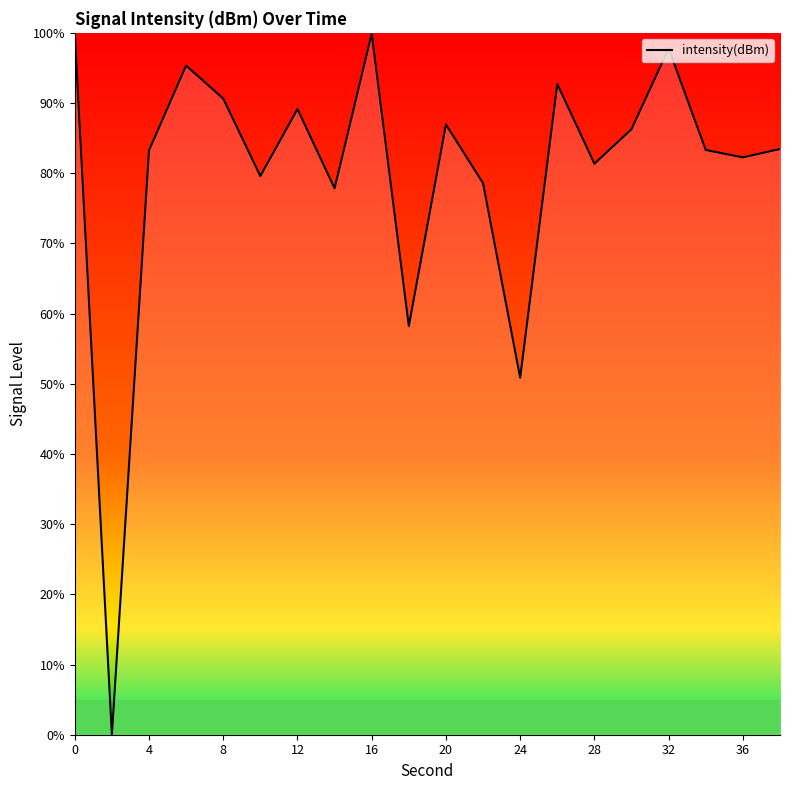

What is the maximum value shown in the chart?

100.0